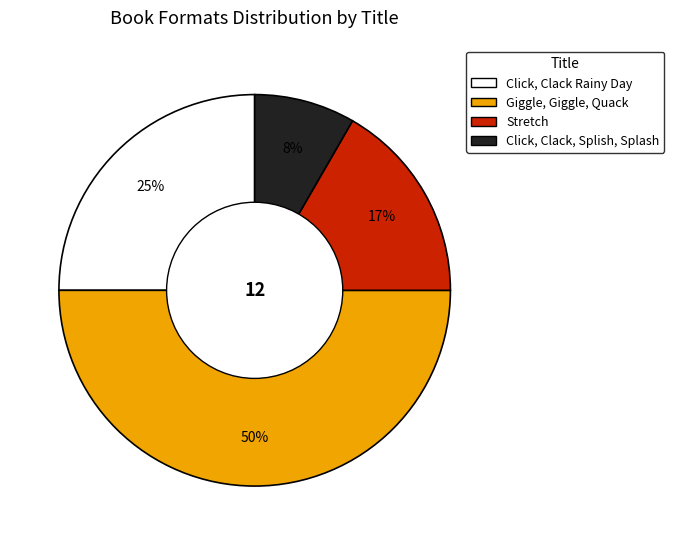

To the nearest percent, what is the difference between the largest and smallest slice percentages?

42%